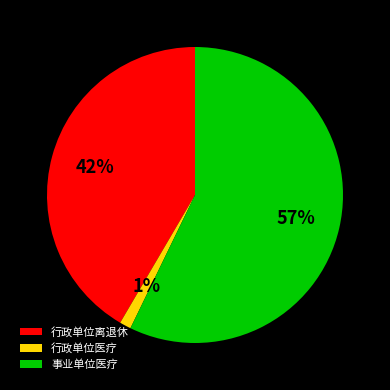

How many slices are in this pie chart?

3